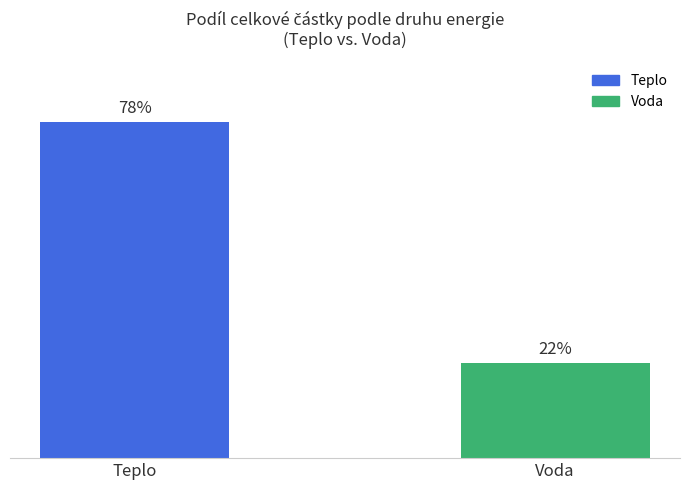

Rank the categories by value from lowest to highest.

Voda, Teplo